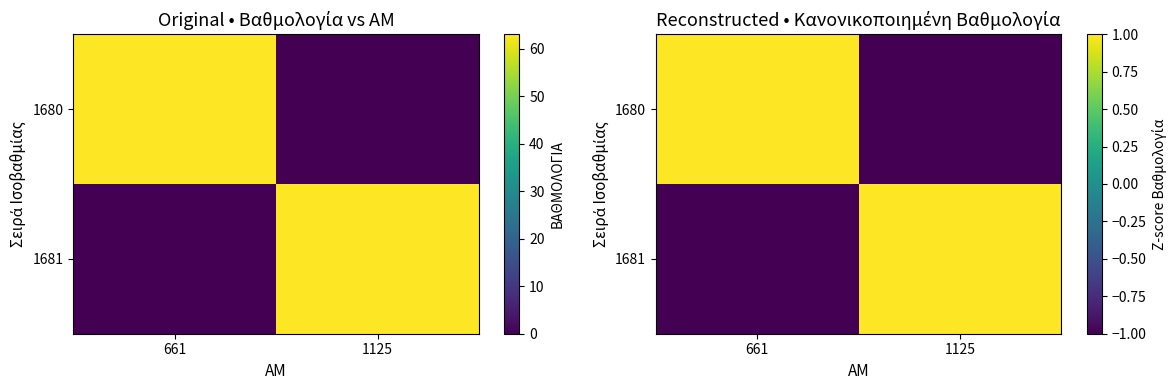

Which category has the lowest value in the 1681 series?

661